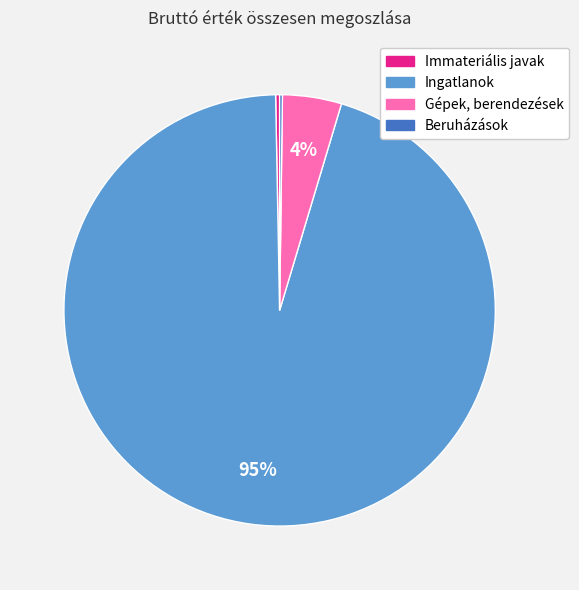

Is Ingatlanok the majority of the pie?

Yes